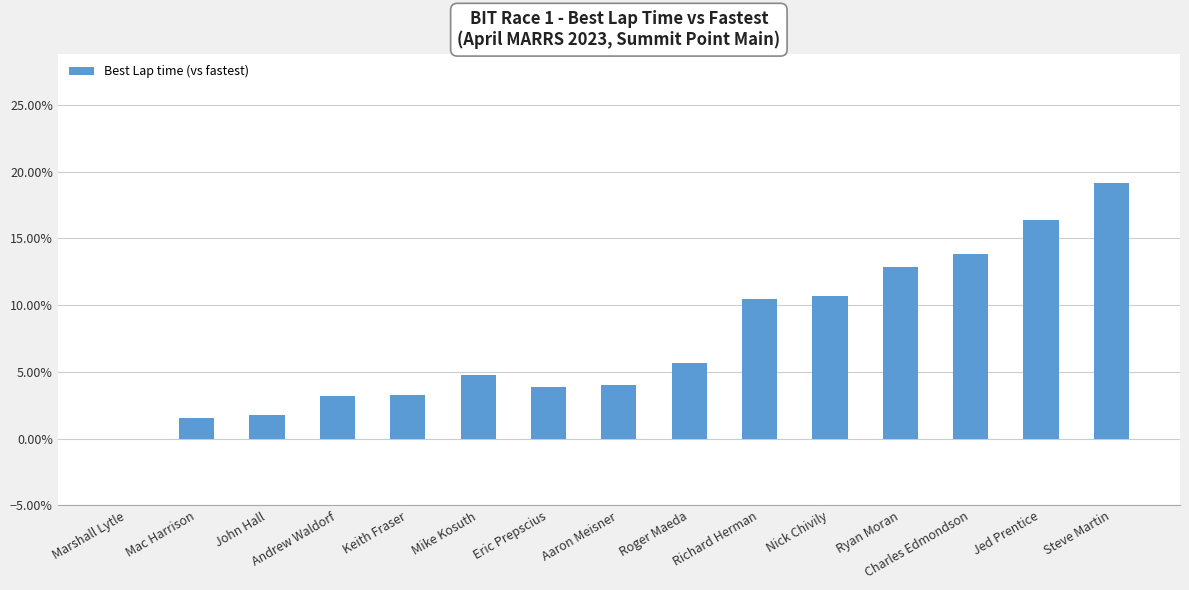

The value at Marshall Lytle is 0.0. True or false?

True